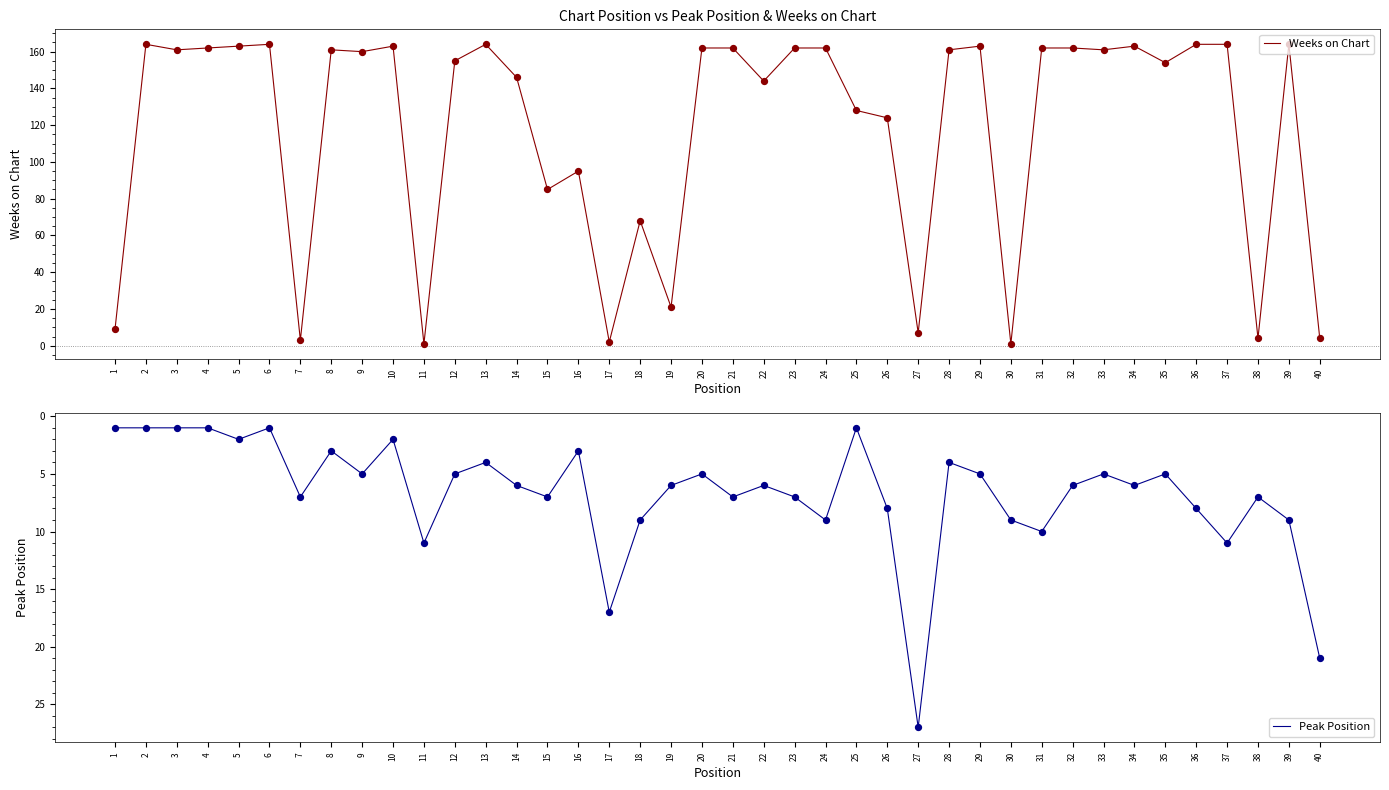

Is the value of Peak Position at 11 greater than the value of Weeks on Chart at 21?

No